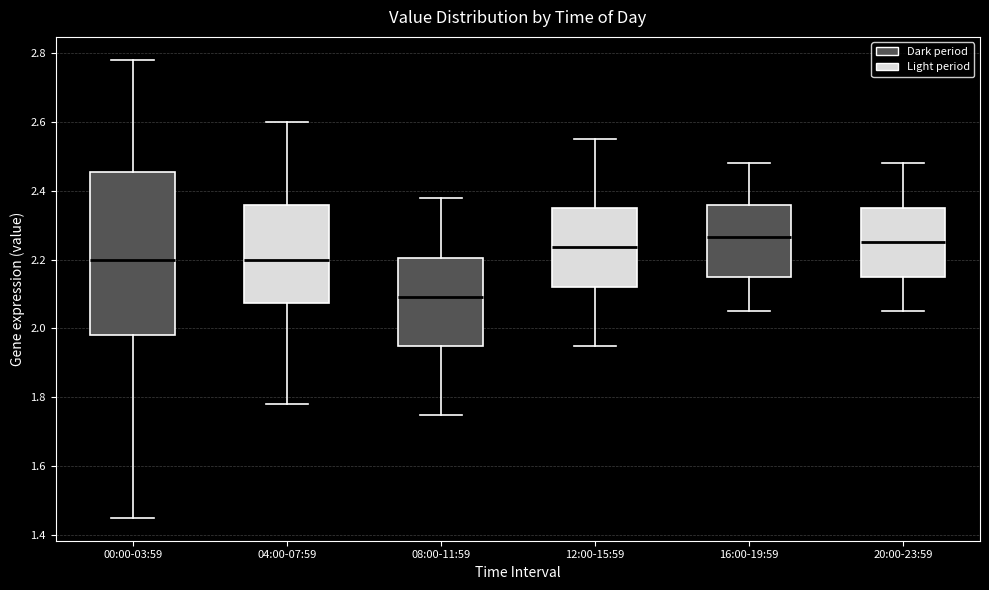

Reading left to right, read every box against the y-axis: the position of its median line, the range the box covers, and the ends of its whiskers. The values are not printed on the chart, so give them approximately, as read against the axis.

00:00-03:59: median 2.20, box 1.98 to 2.46, whiskers 1.46 to 2.78
04:00-07:59: median 2.20, box 2.08 to 2.36, whiskers 1.78 to 2.60
08:00-11:59: median 2.10, box 1.96 to 2.20, whiskers 1.76 to 2.38
12:00-15:59: median 2.24, box 2.12 to 2.36, whiskers 1.96 to 2.56
16:00-19:59: median 2.26, box 2.16 to 2.36, whiskers 2.06 to 2.48
20:00-23:59: median 2.26, box 2.16 to 2.36, whiskers 2.06 to 2.48